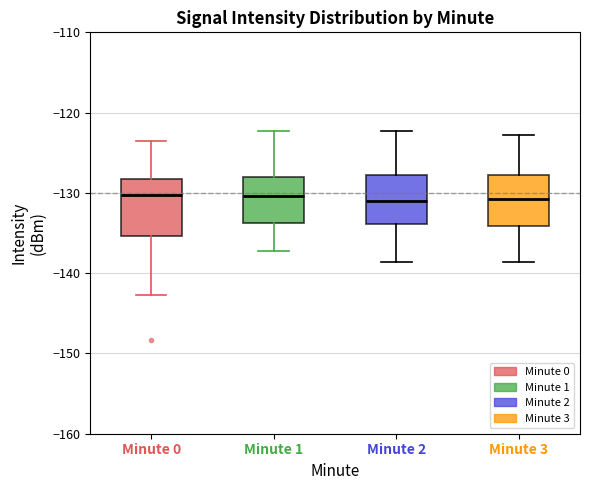

Reading left to right, read every box against the y-axis: the position of its median line, the range the box covers, and the ends of its whiskers. The values are not printed on the chart, so give them approximately, as read against the axis.

Minute 0: median -130, box -135 to -128, whiskers -143 to -124
Minute 1: median -130, box -134 to -128, whiskers -137 to -122
Minute 2: median -131, box -134 to -128, whiskers -139 to -122
Minute 3: median -131, box -134 to -128, whiskers -139 to -123